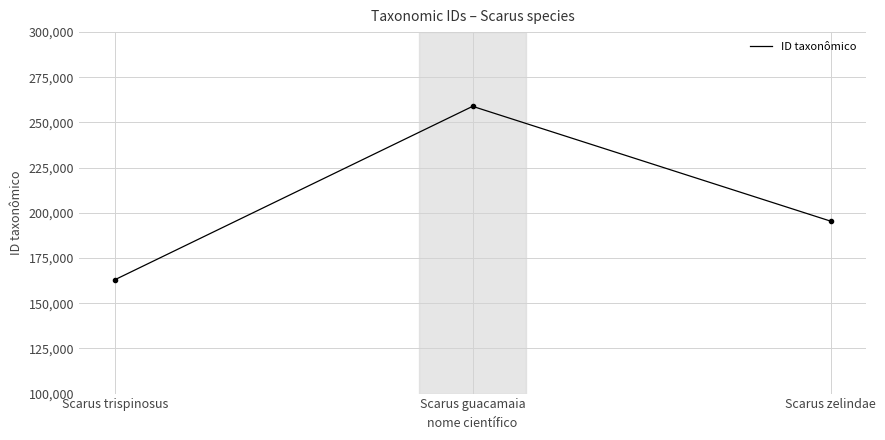

What is the average value?

205769